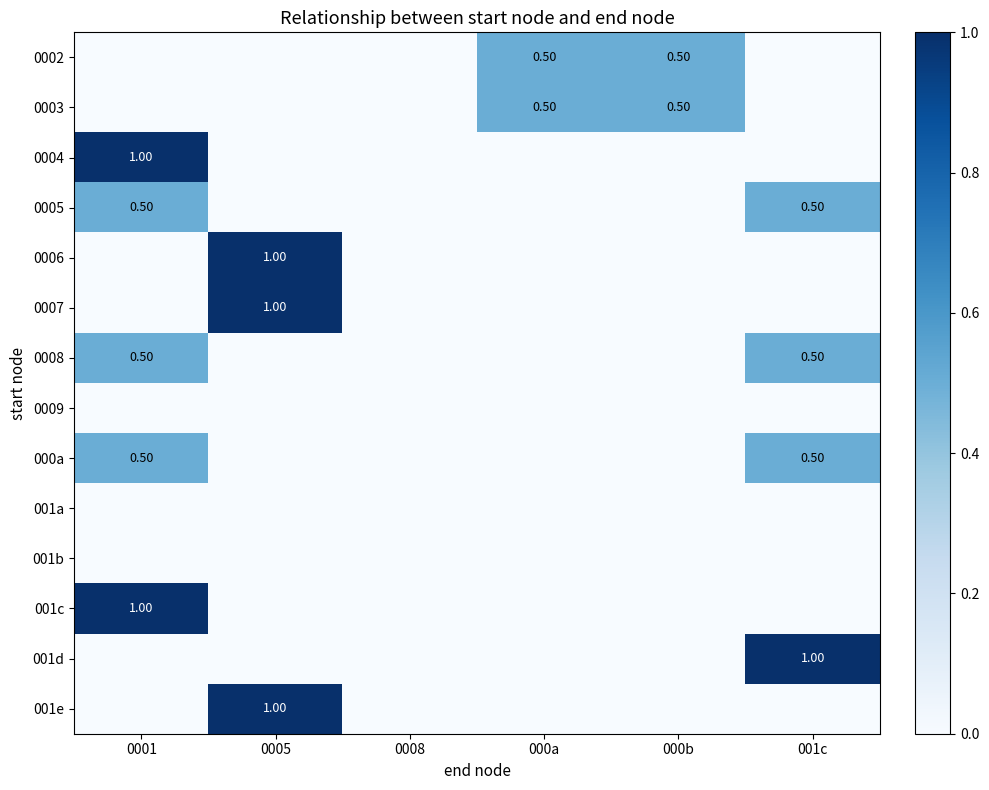

Which series has the largest range (max minus min)?

0004